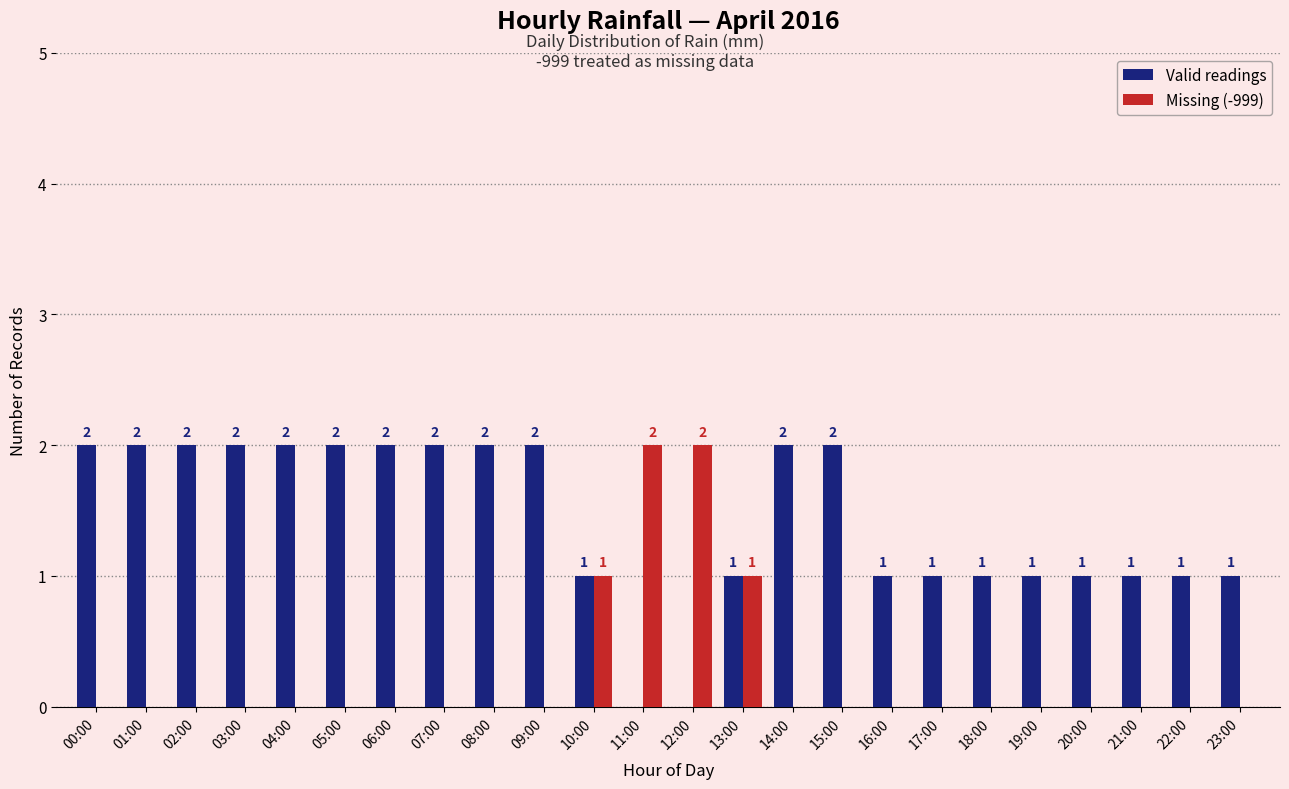

Is the value of Valid readings at 23:00 greater than the value of Missing (-999) at 20:00?

Yes